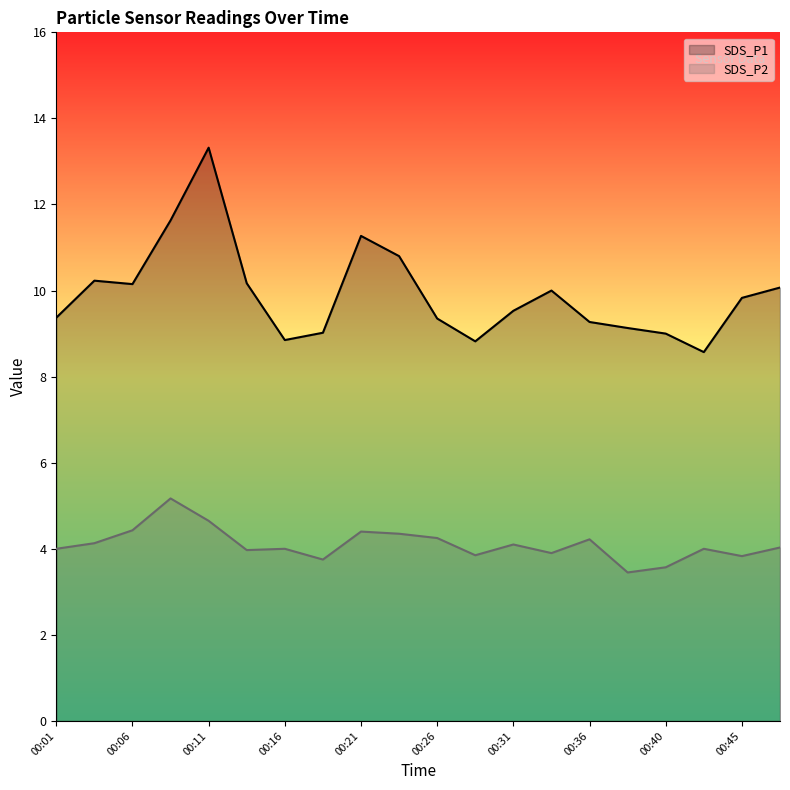

Rank the categories by SDS_P2 value from lowest to highest.

00:38, 00:40, 00:18, 00:45, 00:28, 00:33, 00:13, 00:01, 00:16, 00:43, 00:48, 00:31, 00:04, 00:36, 00:26, 00:23, 00:21, 00:06, 00:11, 00:09